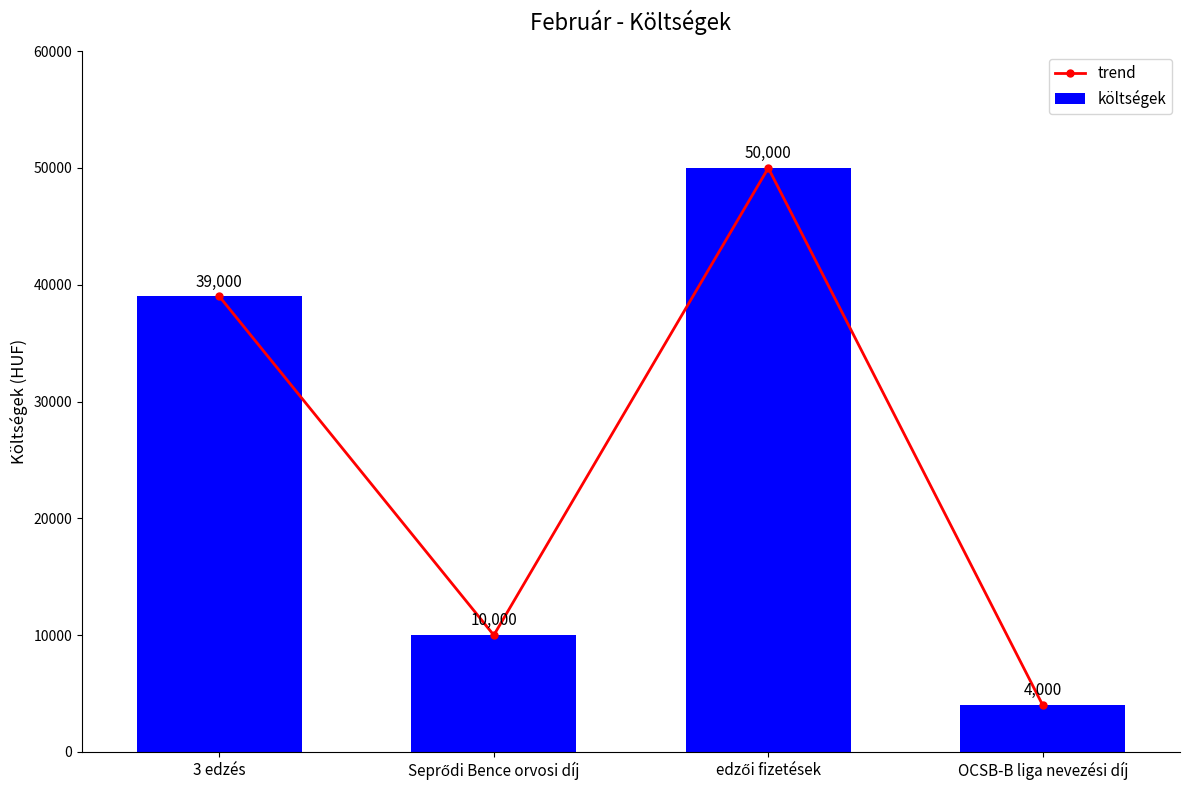

Where does the trend series first go above 39000?

edzői fizetések